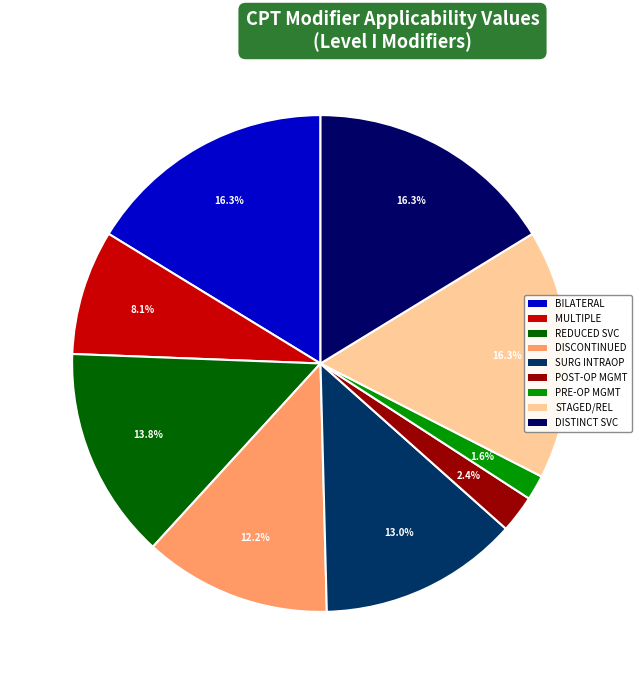

To the nearest percent, what is the difference between the largest and smallest slice percentages?

15%